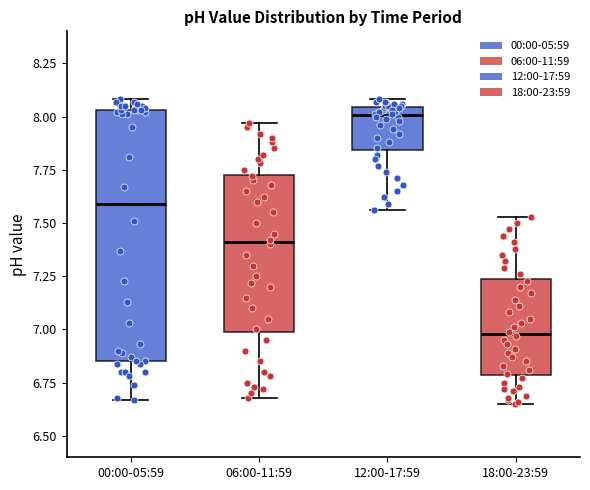

Reading left to right, transcribe this box plot: for each box, give where its median line is, the range the box spans, and where its two whiskers end, as read against the y-axis. The values are not printed on the chart, so give them approximately, as read against the axis.

00:00-05:59: median 7.60, box 6.85 to 8.05, whiskers 6.65 to 8.10
06:00-11:59: median 7.40, box 7.00 to 7.75, whiskers 6.70 to 7.95
12:00-17:59: median 8.00, box 7.85 to 8.05, whiskers 7.55 to 8.10
18:00-23:59: median 7.00, box 6.80 to 7.25, whiskers 6.65 to 7.55